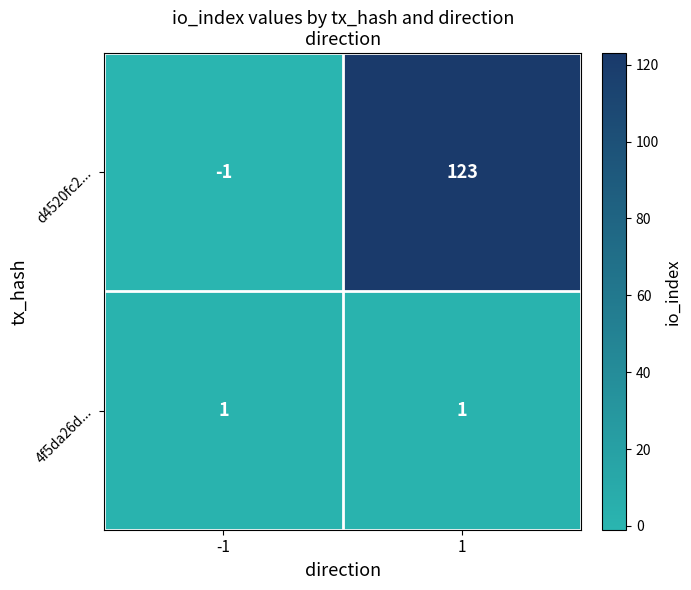

Reading right to left, extract all data points from this chart.

d4520fc2...: 1=123	-1=-1
4f5da26d...: 1=1	-1=1